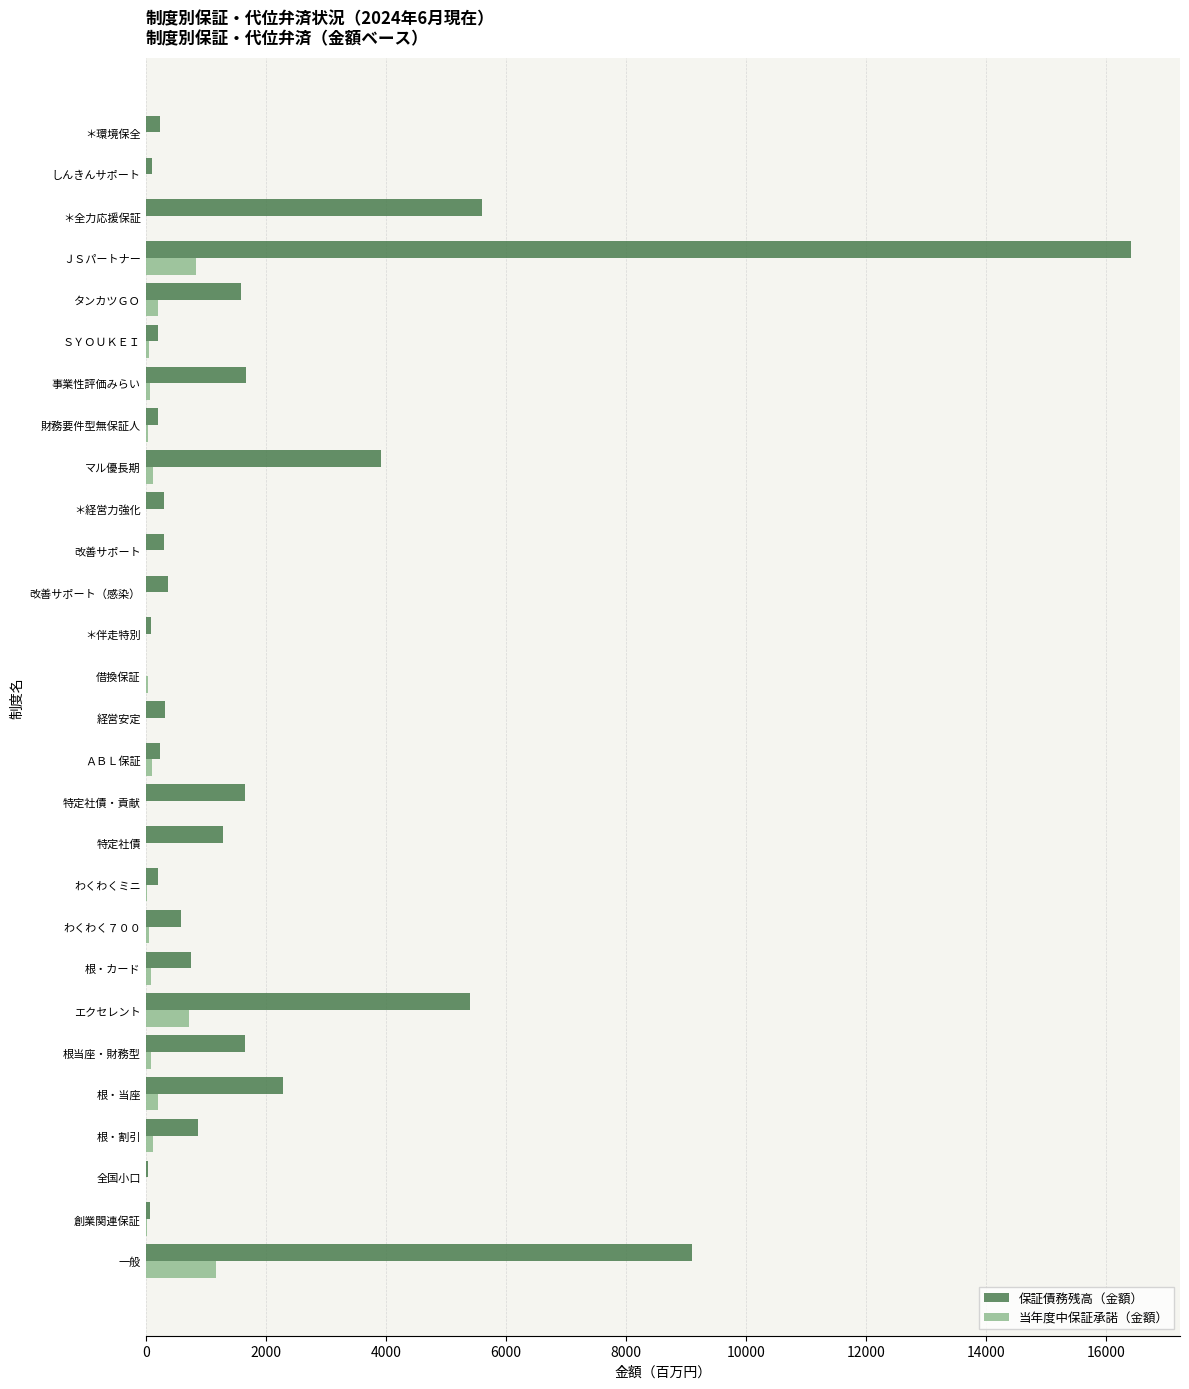

What is the highest value of the 保証債務残高（金額） series?

16405.9